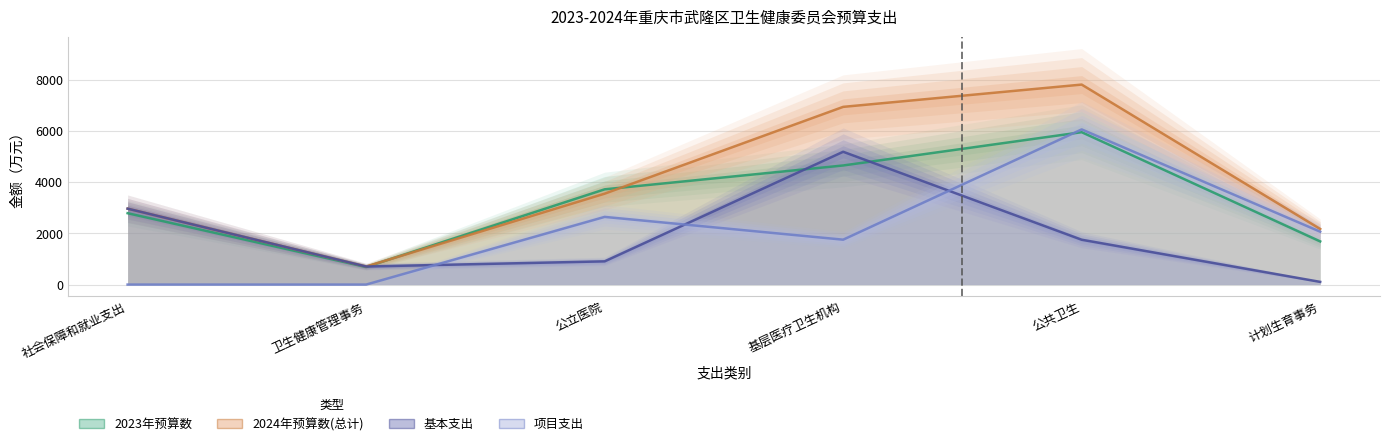

Between 公共卫生 and 基层医疗卫生机构, which is larger?

公共卫生